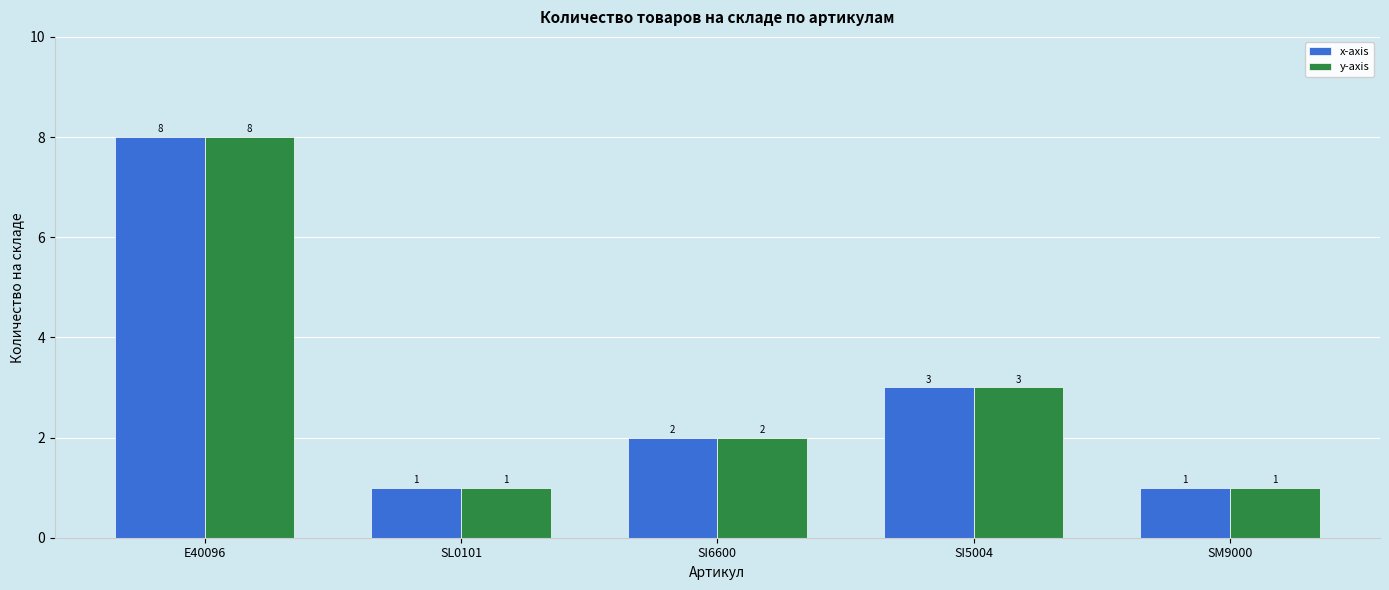

What is the difference between the second highest and minimum values in the y-axis series?

2